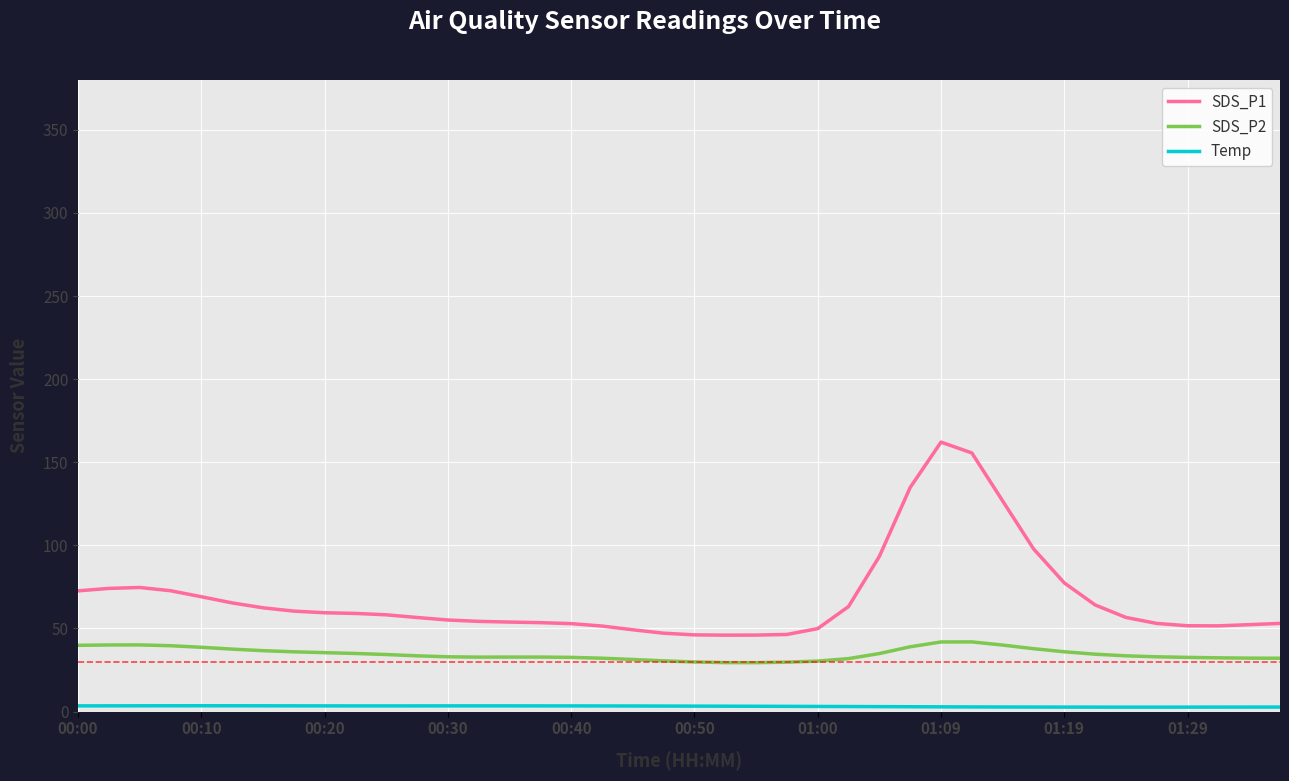

What is the minimum value for SDS_P1?

46.0